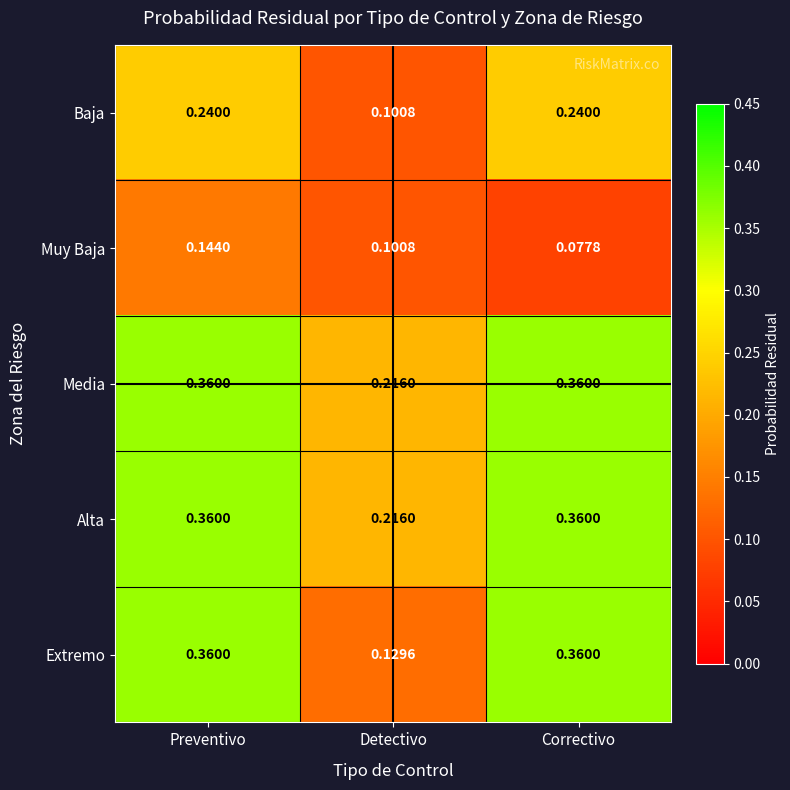

Which series has the largest range (max minus min)?

Extremo